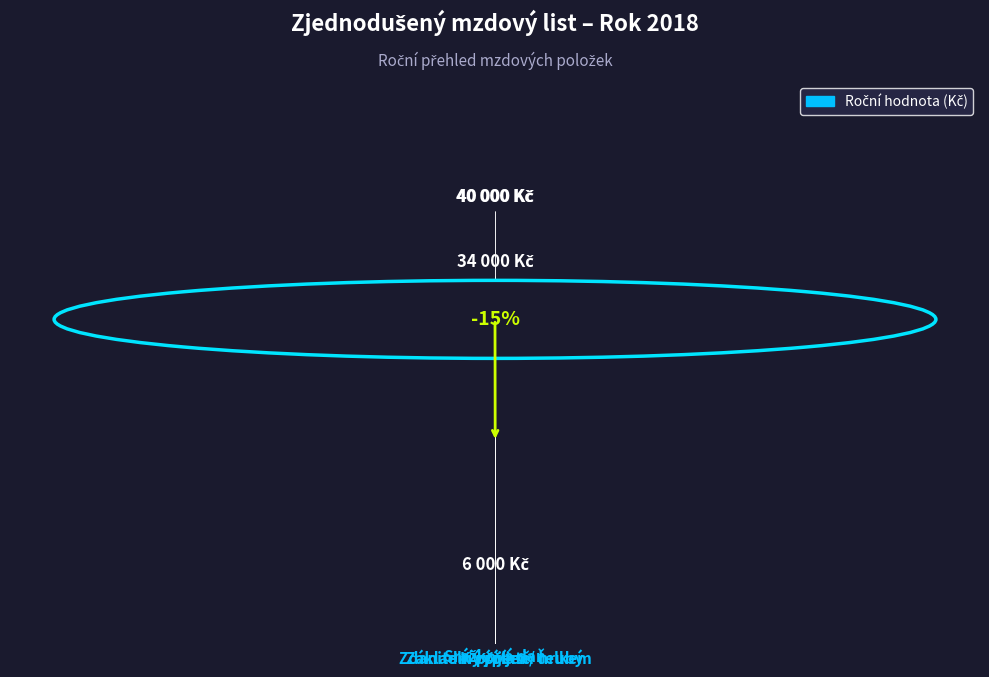

Reading right to left, list all the values displayed in this chart.

K výplatě=34000	Srážková daň=6000	Zdanitelný příjem celkem=40000	Základní příjem / hrubý=40000